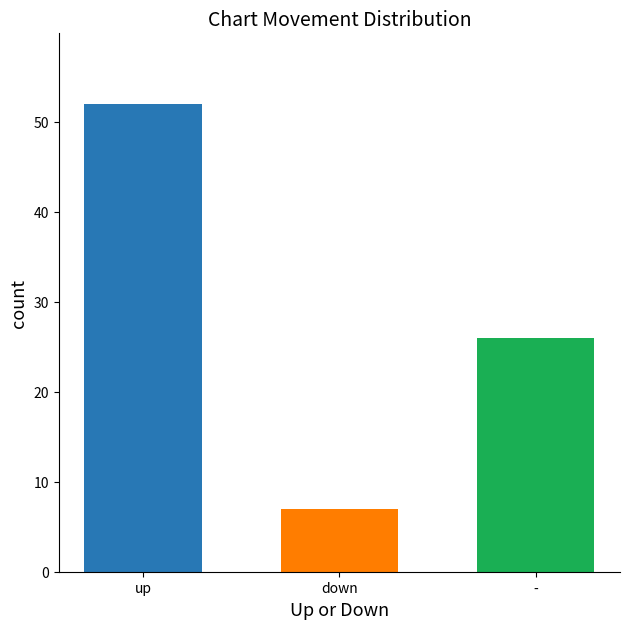

How many bars are there in total?

3